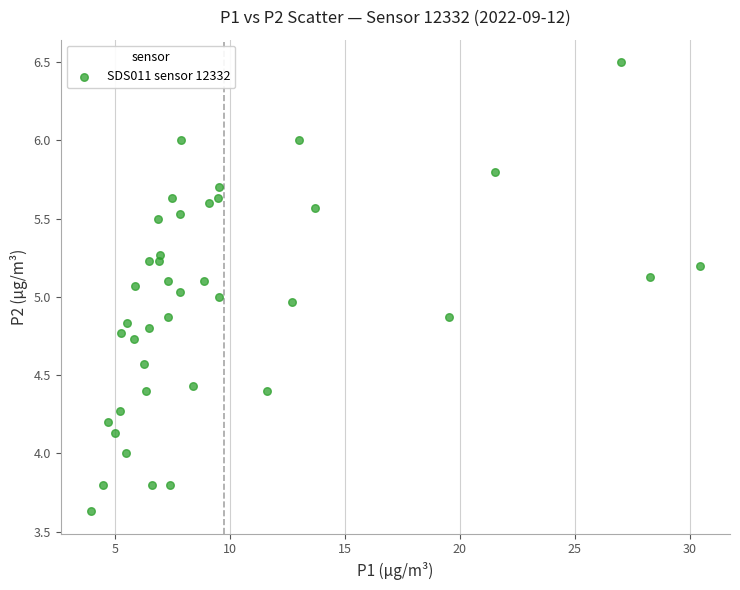

What is the range of X values (max minus min)?

26.5